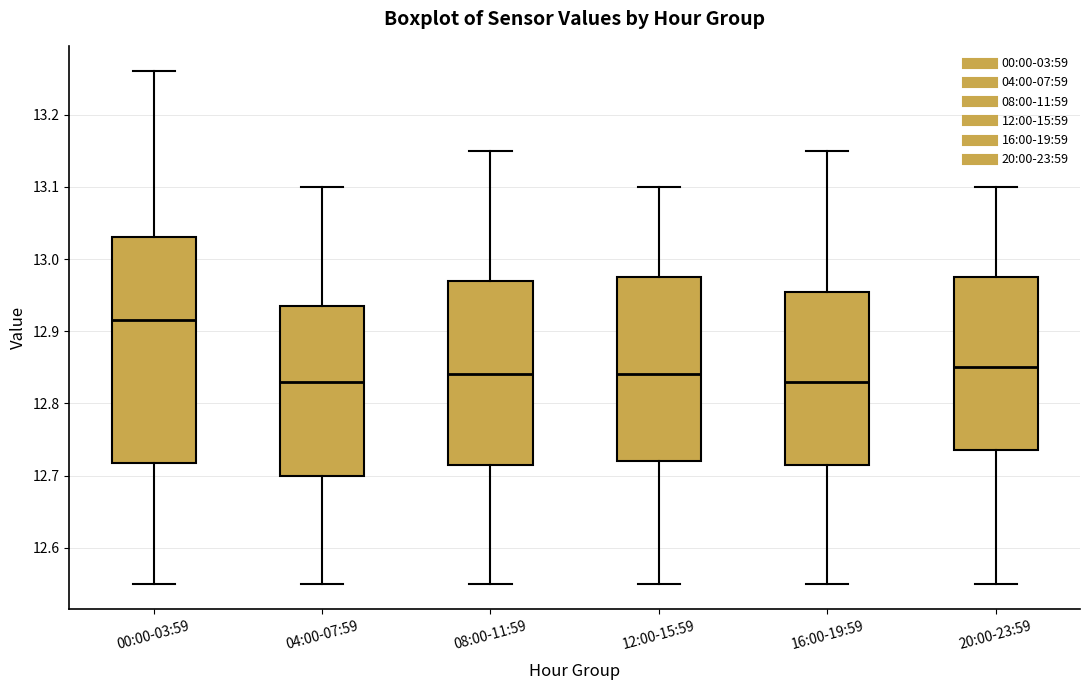

Reading left to right, read every box against the y-axis: the position of its median line, the range the box covers, and the ends of its whiskers. The values are not printed on the chart, so give them approximately, as read against the axis.

00:00-03:59: median 12.92, box 12.72 to 13.03, whiskers 12.55 to 13.26
04:00-07:59: median 12.83, box 12.70 to 12.94, whiskers 12.55 to 13.10
08:00-11:59: median 12.84, box 12.72 to 12.97, whiskers 12.55 to 13.15
12:00-15:59: median 12.84, box 12.72 to 12.98, whiskers 12.55 to 13.10
16:00-19:59: median 12.83, box 12.72 to 12.96, whiskers 12.55 to 13.15
20:00-23:59: median 12.85, box 12.74 to 12.98, whiskers 12.55 to 13.10